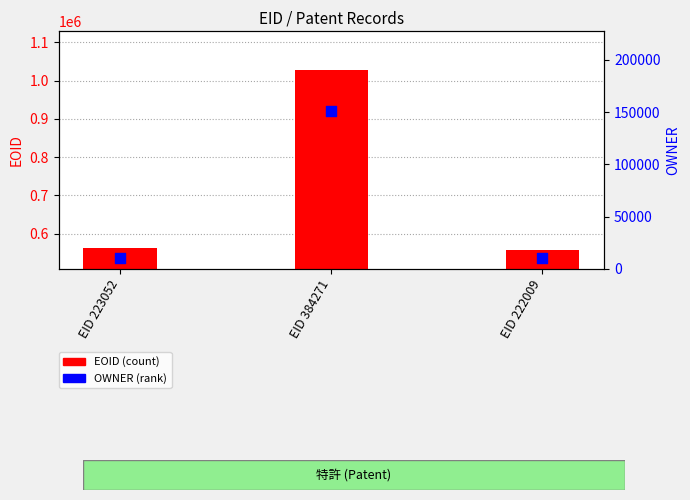

What is the total value across all series at EID 223052?

572113